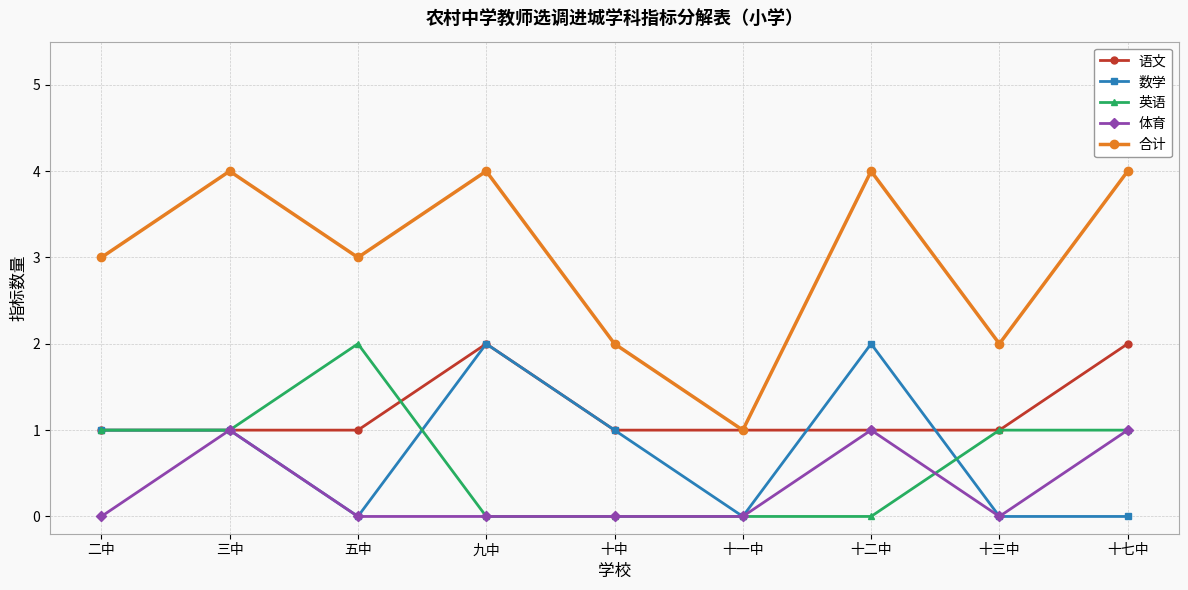

What position from the left is 三中?

2